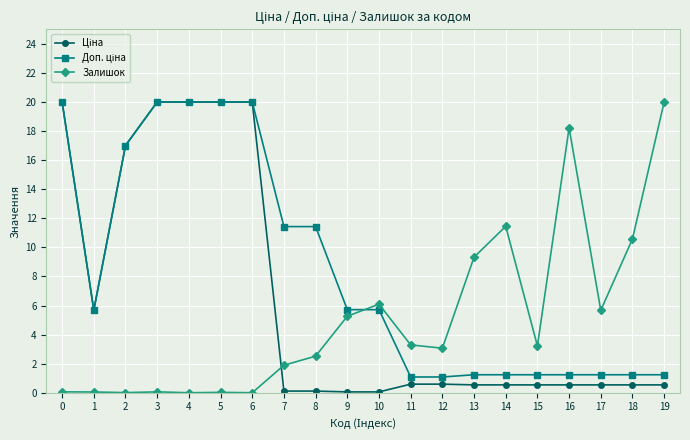

Count the number of data series in this chart.

3